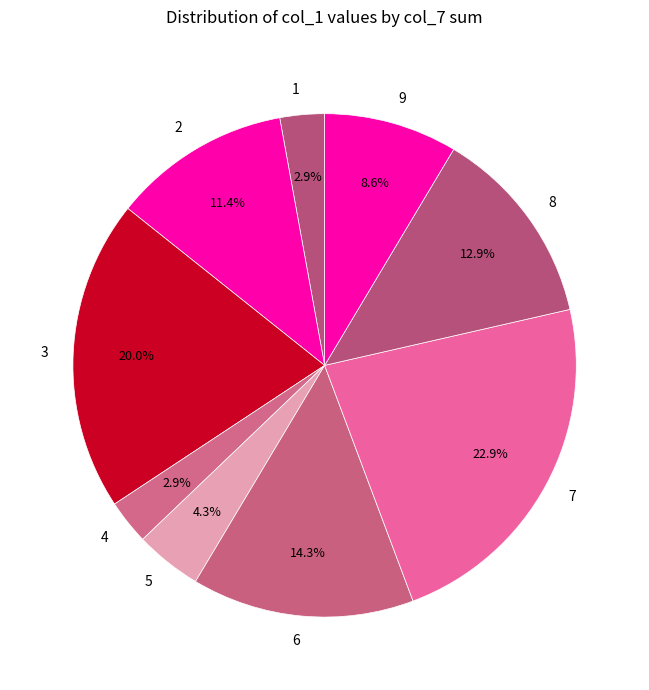

Is there any slice that represents more than half of the pie?

No